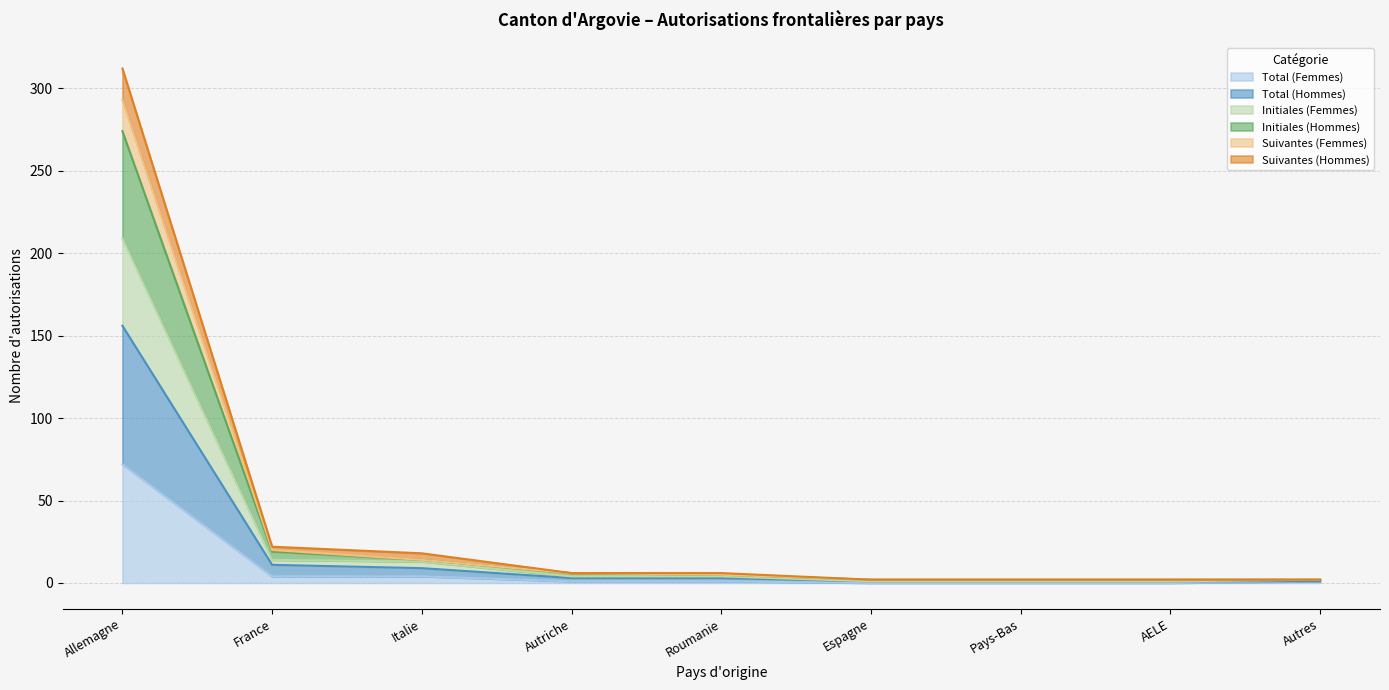

What is the maximum value for Total (Femmes)?

72